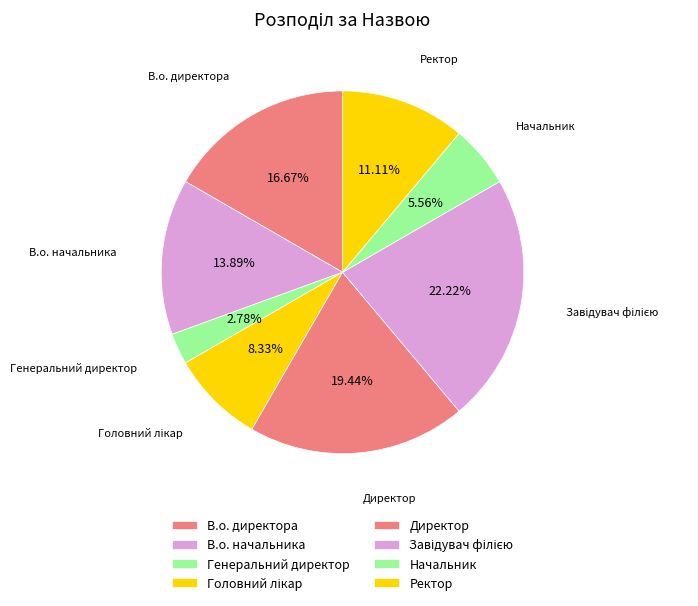

Count the number of slices in the pie.

8